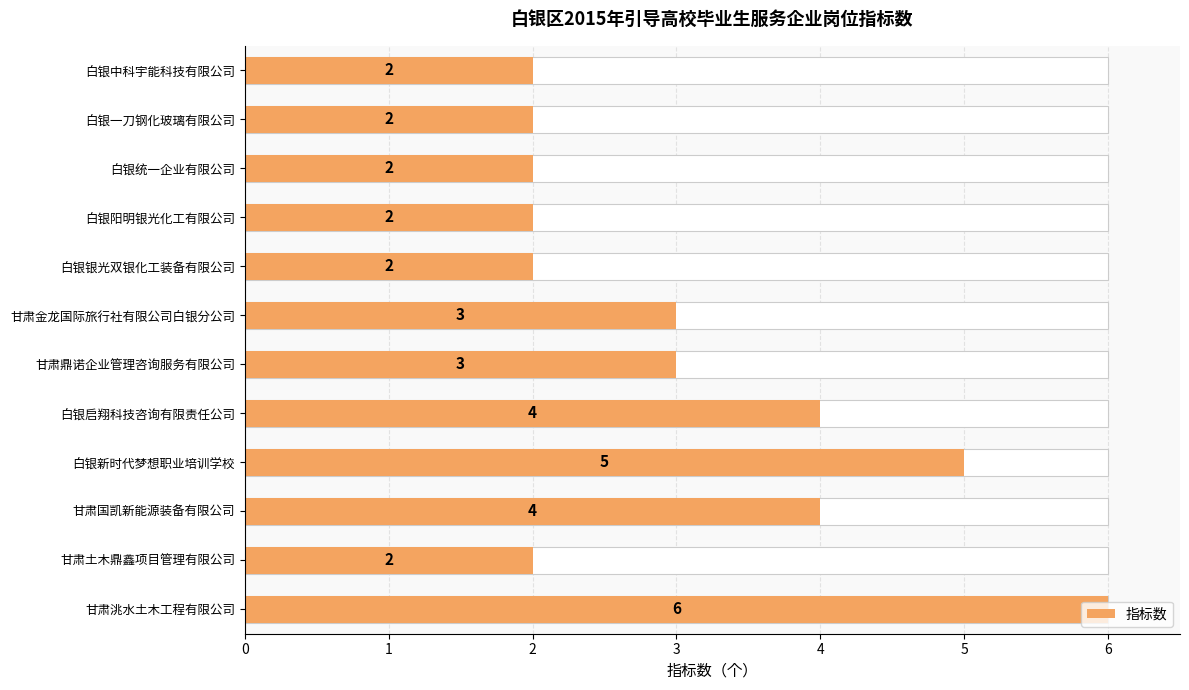

What is the value of the 11th bar from the left?

2